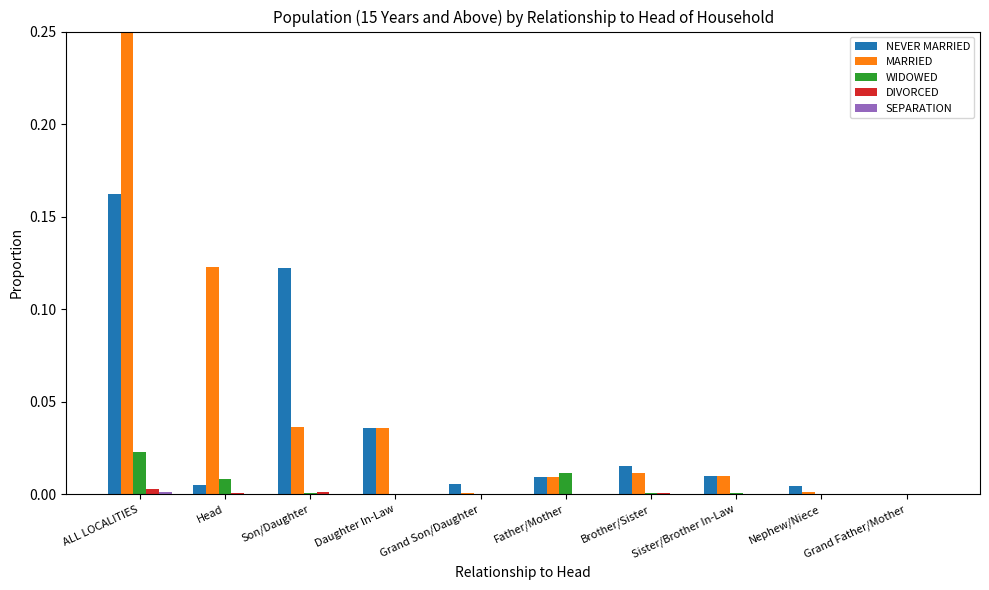

What is the label of the 5th bar from the left?

Grand Son/Daughter